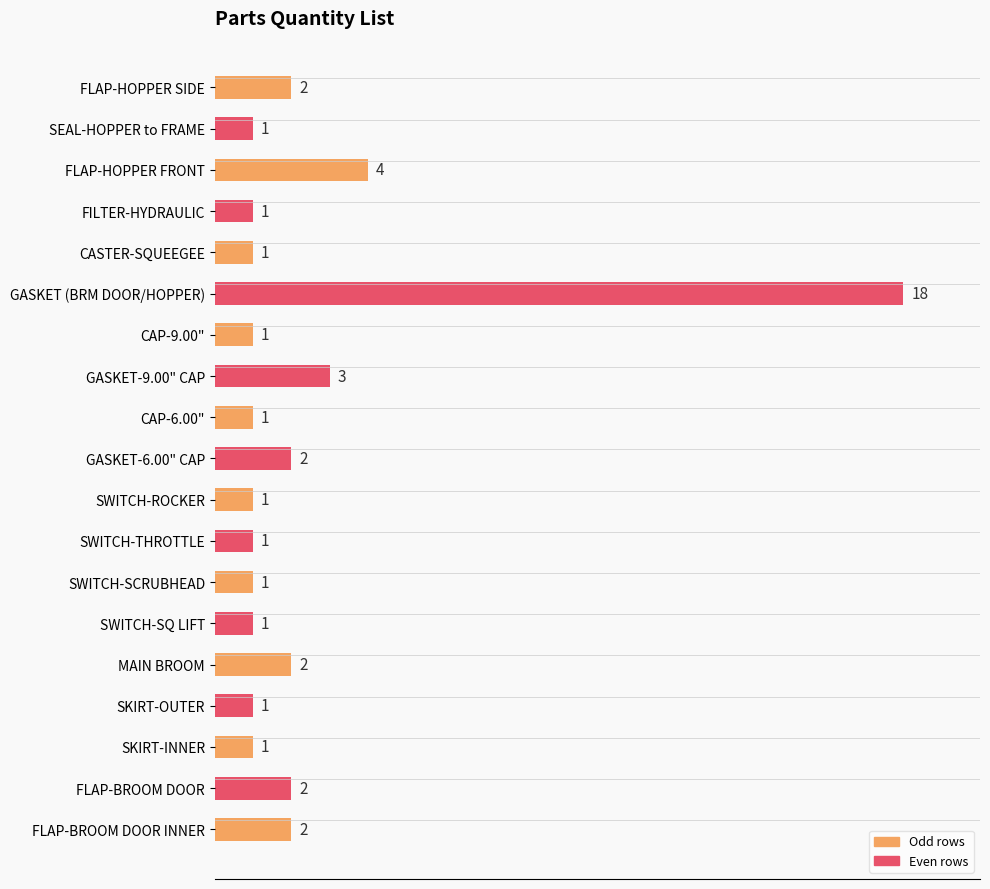

At which label is the value closest to 9?

FLAP-HOPPER FRONT